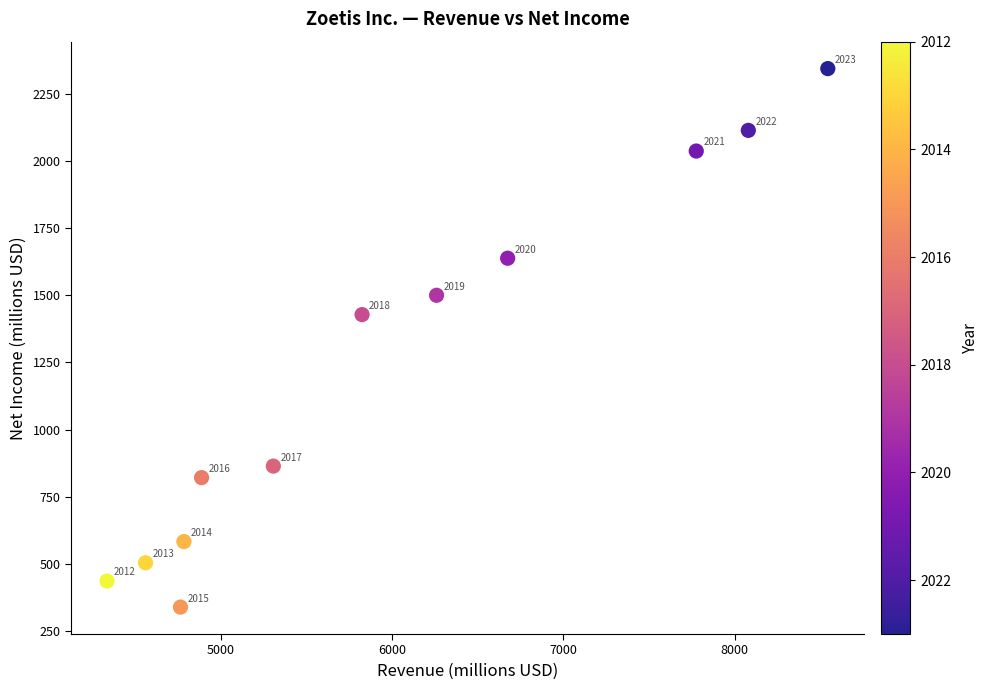

What is the range of Y values (max minus min)?

2005